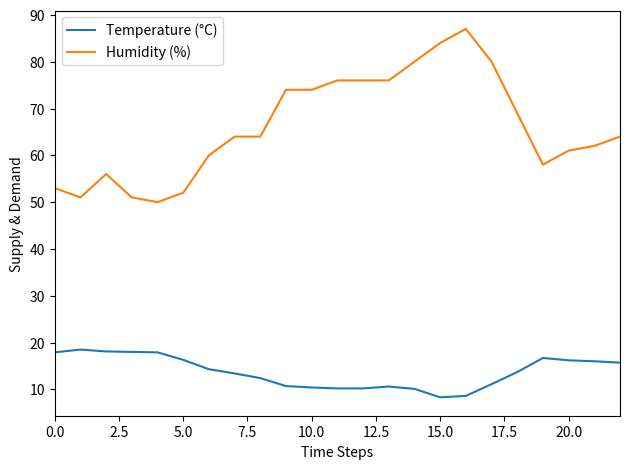

List the series in order of their overall mean, lowest first.

Temperature (°C), Humidity (%)